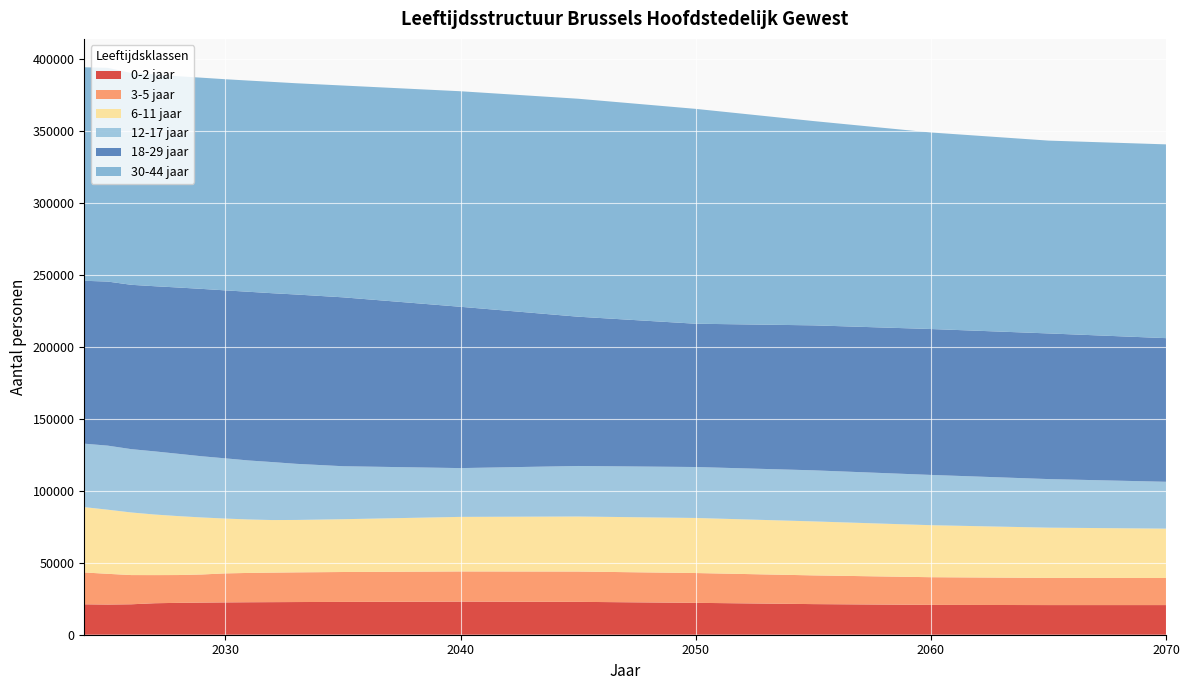

Reading left to right, extract all data points from this chart.

0-2 jaar: 21140	20967	21155	21892	22155	22330	22473	22578	22648	22713	22814	23013	22849	22166	21283	20743	20606	20604
3-5 jaar: 22138	21369	20315	19552	19334	19553	20165	20379	20528	20640	20783	20976	21067	20715	19969	19240	18897	18823
6-11 jaar: 45413	44571	43509	42098	40965	39629	38110	37155	36532	36425	36701	37924	38259	38280	37527	36155	34926	34320
12-17 jaar: 44121	44531	44022	43900	43300	42531	41856	41000	40299	39030	36838	33919	35126	35422	35508	34946	33765	32574
18-29 jaar: 113233	114055	114242	114812	115603	116359	116761	117279	117385	117702	117406	112130	103775	99609	100773	101429	101253	99847
30-44 jaar: 148424	148572	147186	147262	146851	146806	146784	146813	146906	146856	147235	149833	151516	149356	142026	136622	134041	134704